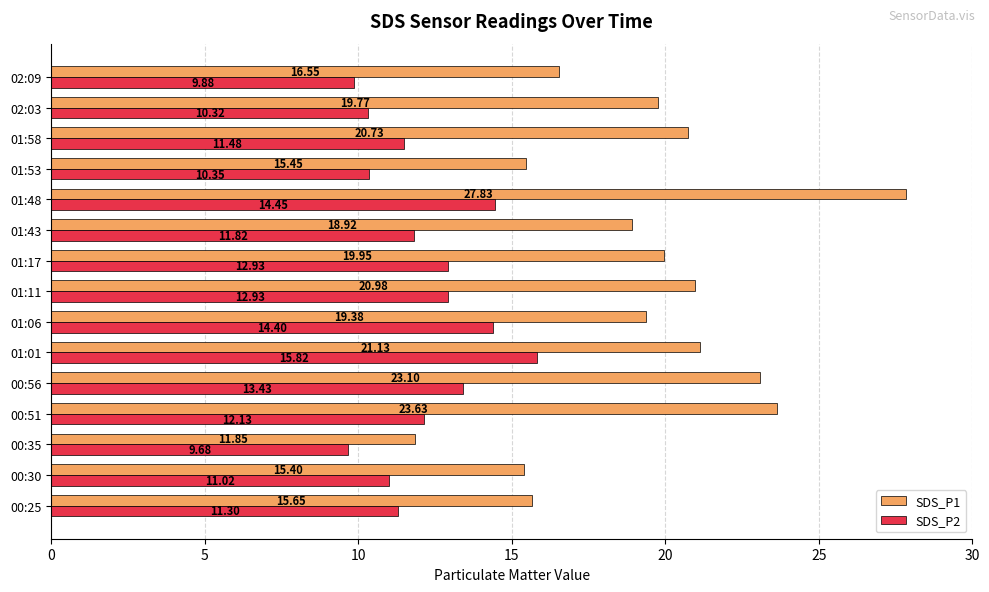

What is the difference between the highest and lowest values at 00:30?

4.4